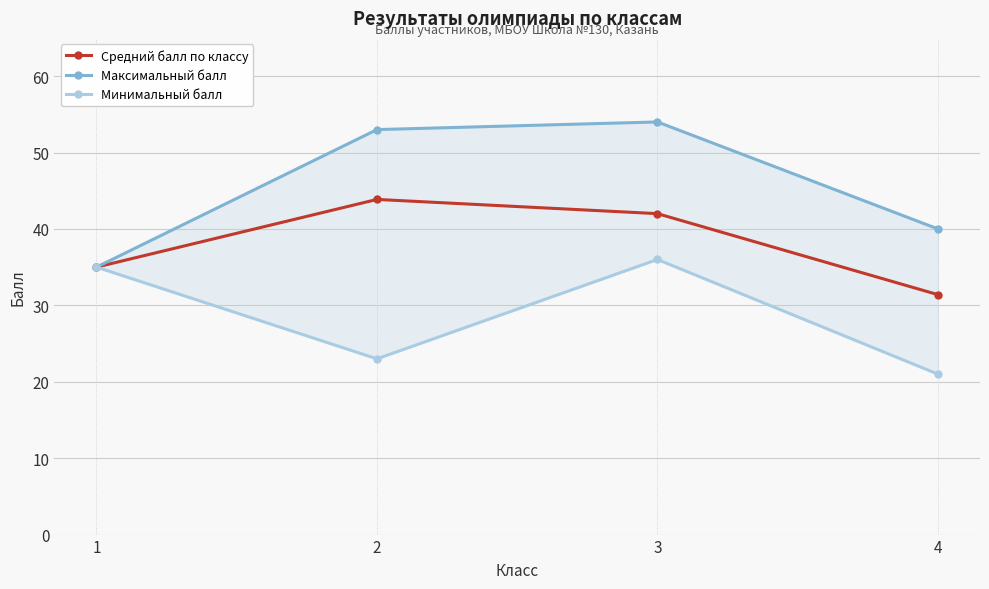

True or false: Минимальный балл has more than 2 points higher than both neighbors.

False